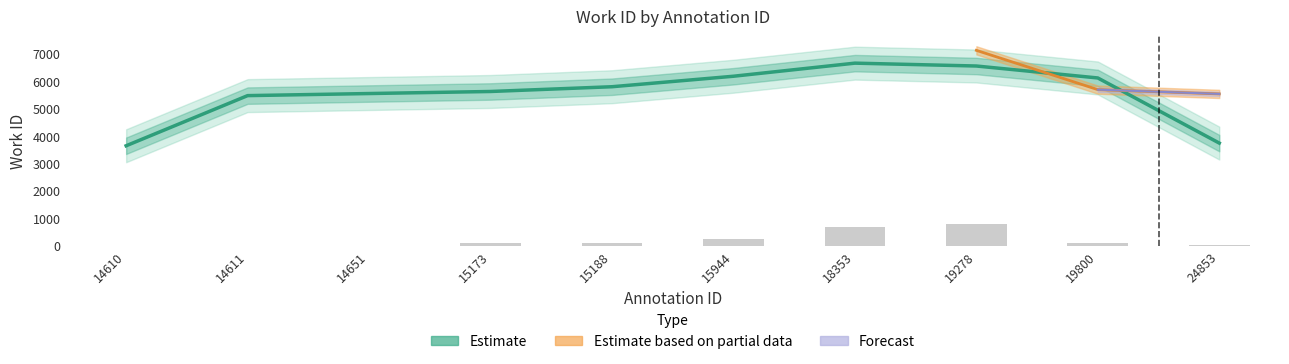

What is the difference between the maximum and minimum values?

3009.3